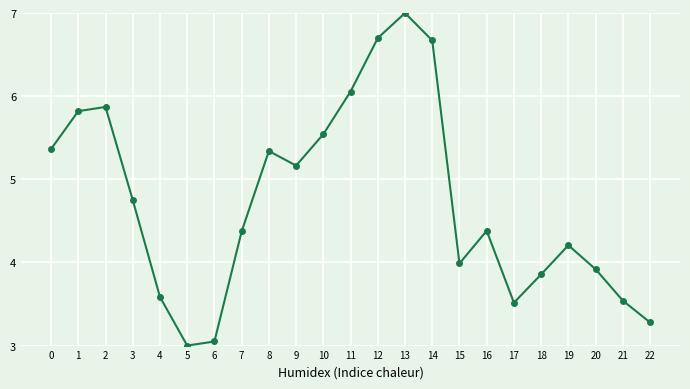

Is it true that the value at 9 is 5.2?

True